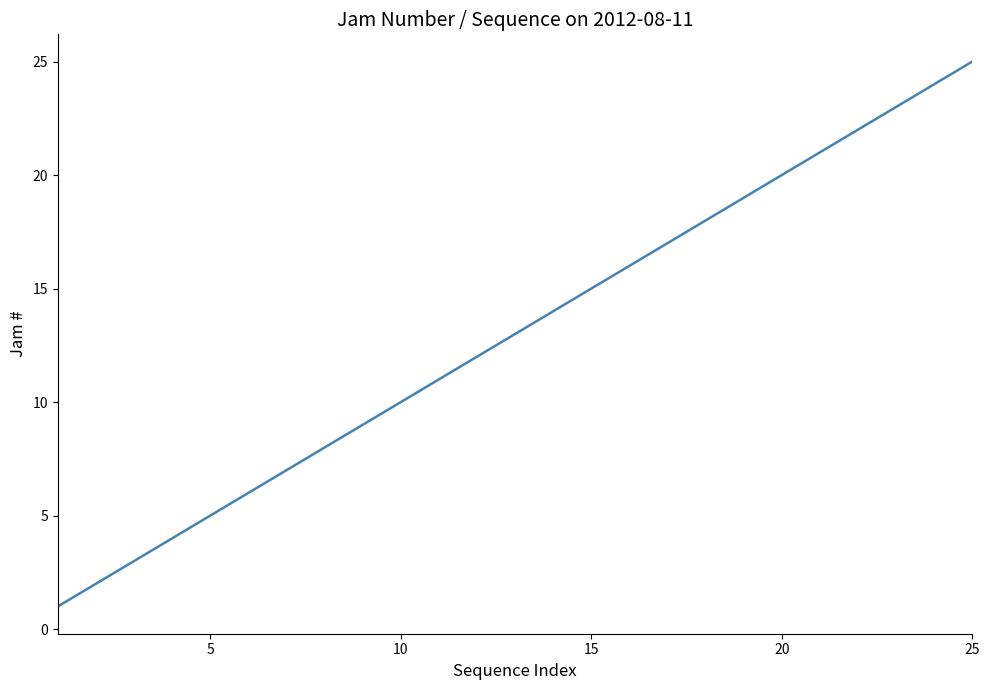

What is the average value?

13